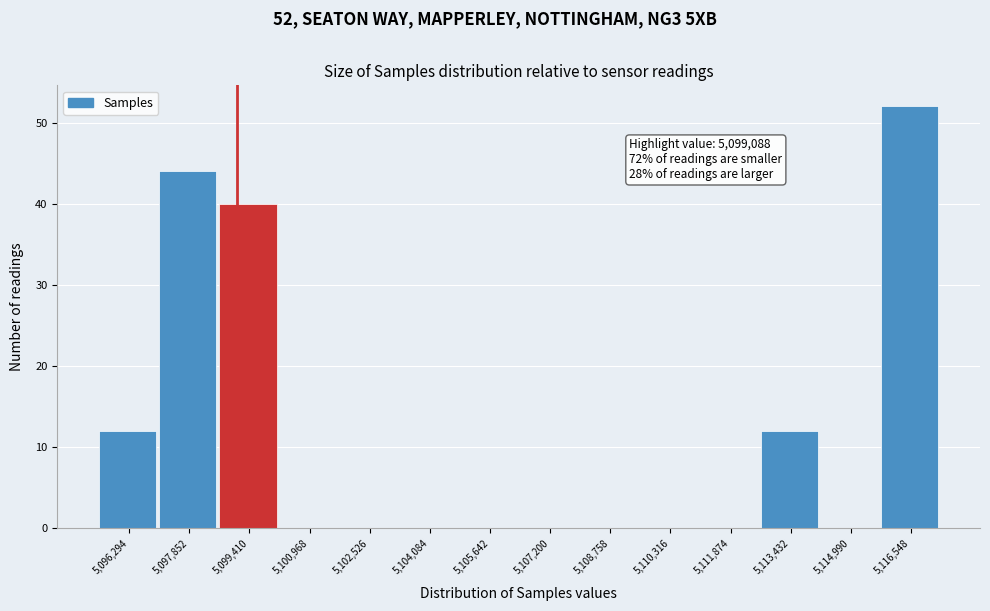

Over which range of the x-axis is the bar tallest?

5115800 to 5117400